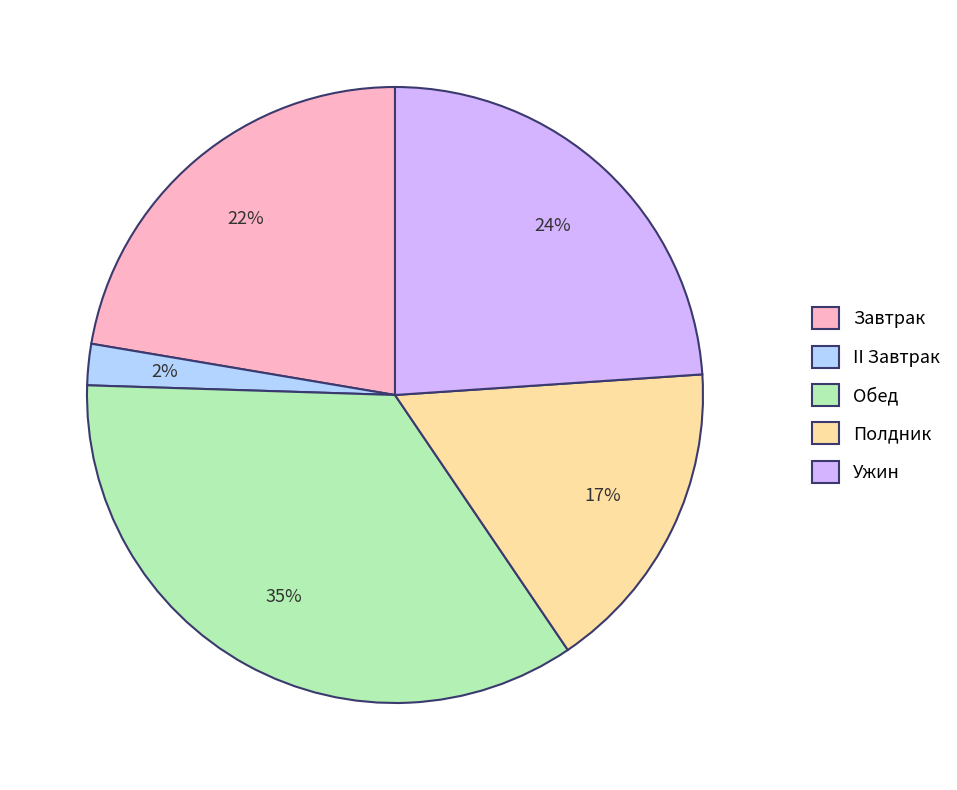

True or false: Обед accounts for 23% of the total.

False